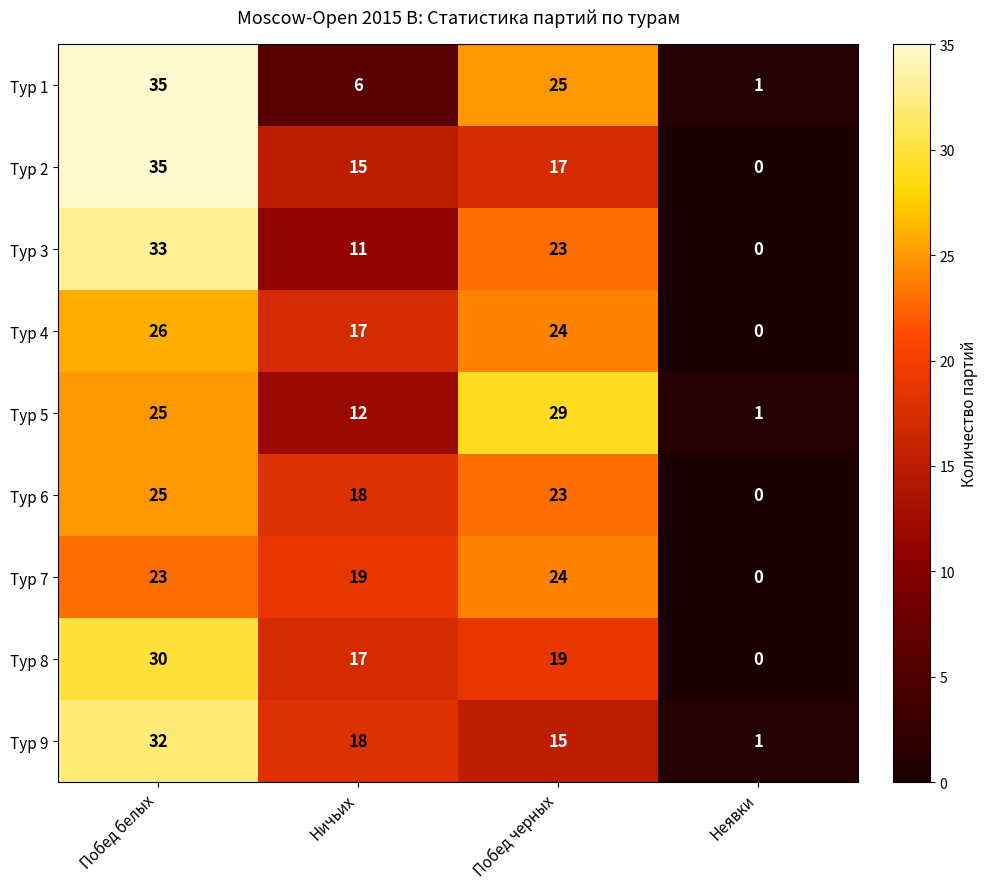

The Тур 9 series shows 4 at Ничьих. True or false?

False